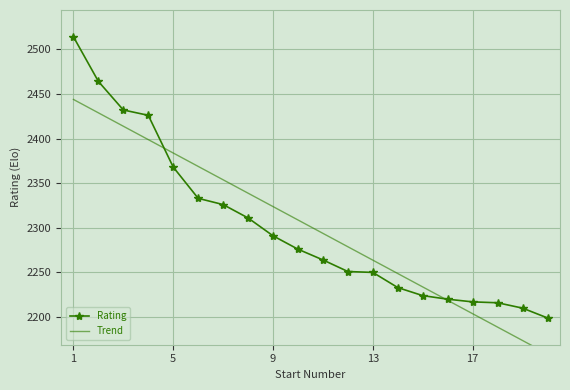

What is the minimum value for Rating?

2199